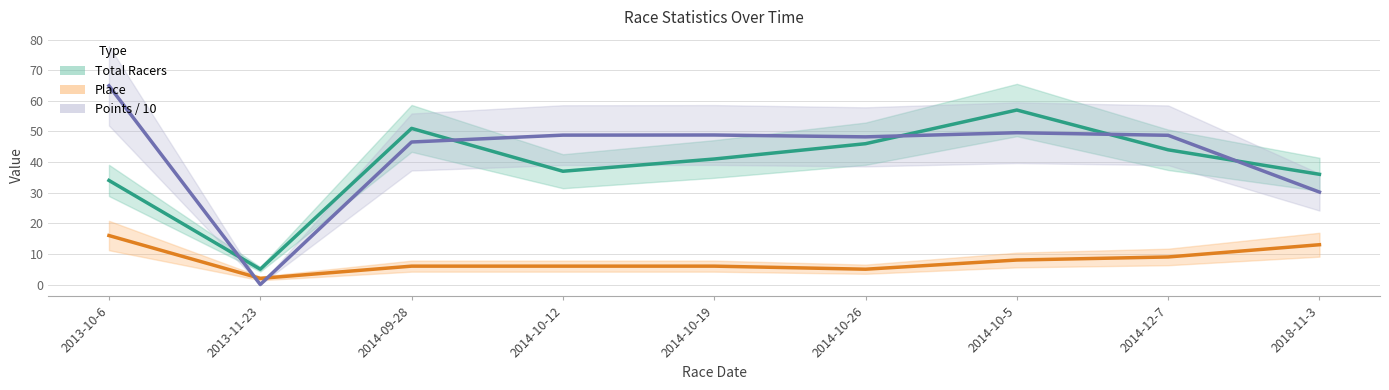

What is the highest value of the Points / 10 series?

64.9